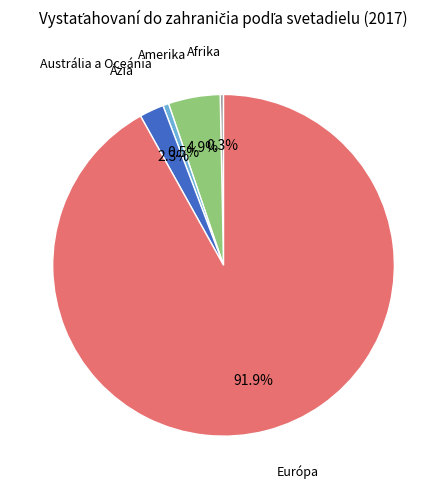

Is the sum of Ázia and Austrália a Oceánia greater than half?

No